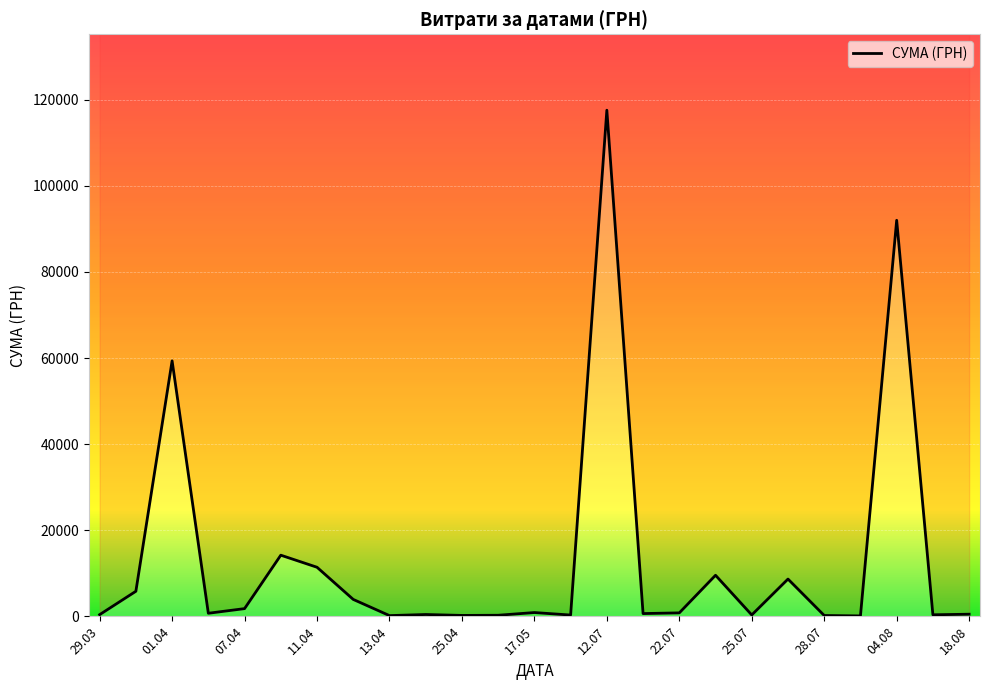

Between 29.03 and 11.04, which is larger?

11.04